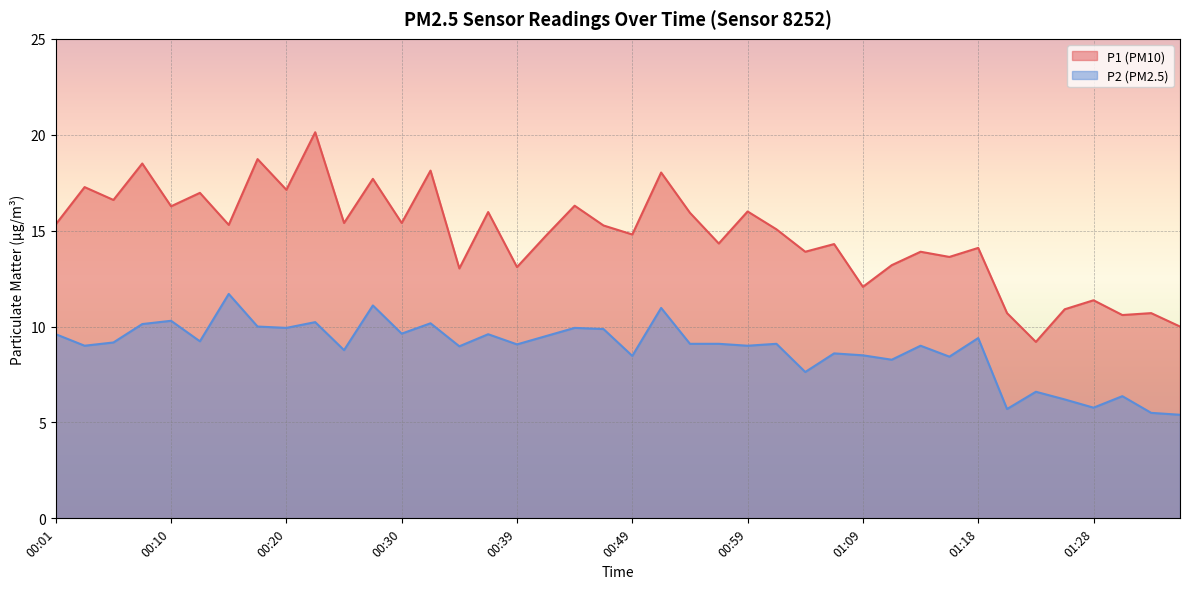

True or false: P2 and P1 intersect in this chart.

False